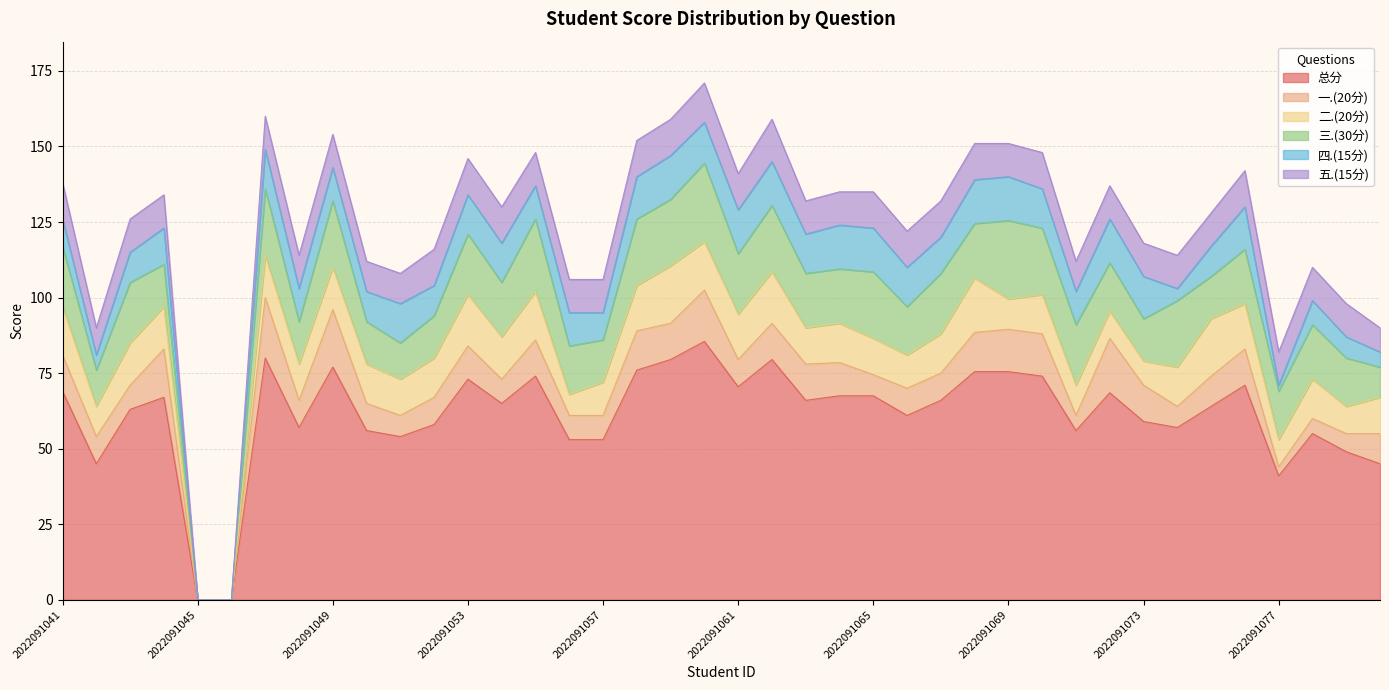

The 四.(15分) series shows 14.5 at 2022091059. True or false?

True